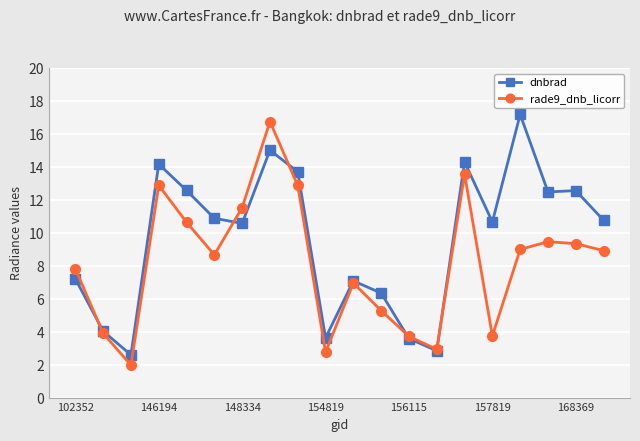

List the series in order of their overall mean, highest first.

dnbrad, rade9_dnb_licorr